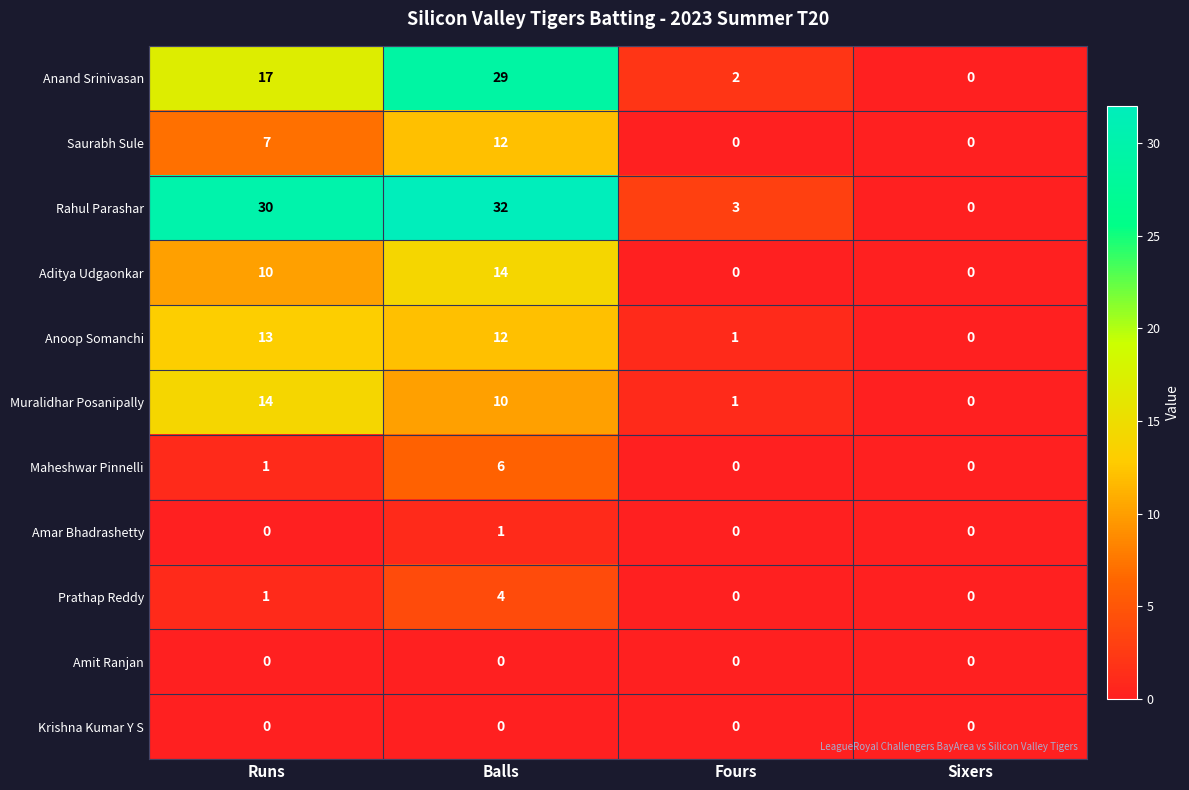

What is the difference between the highest and lowest values at Fours?

3